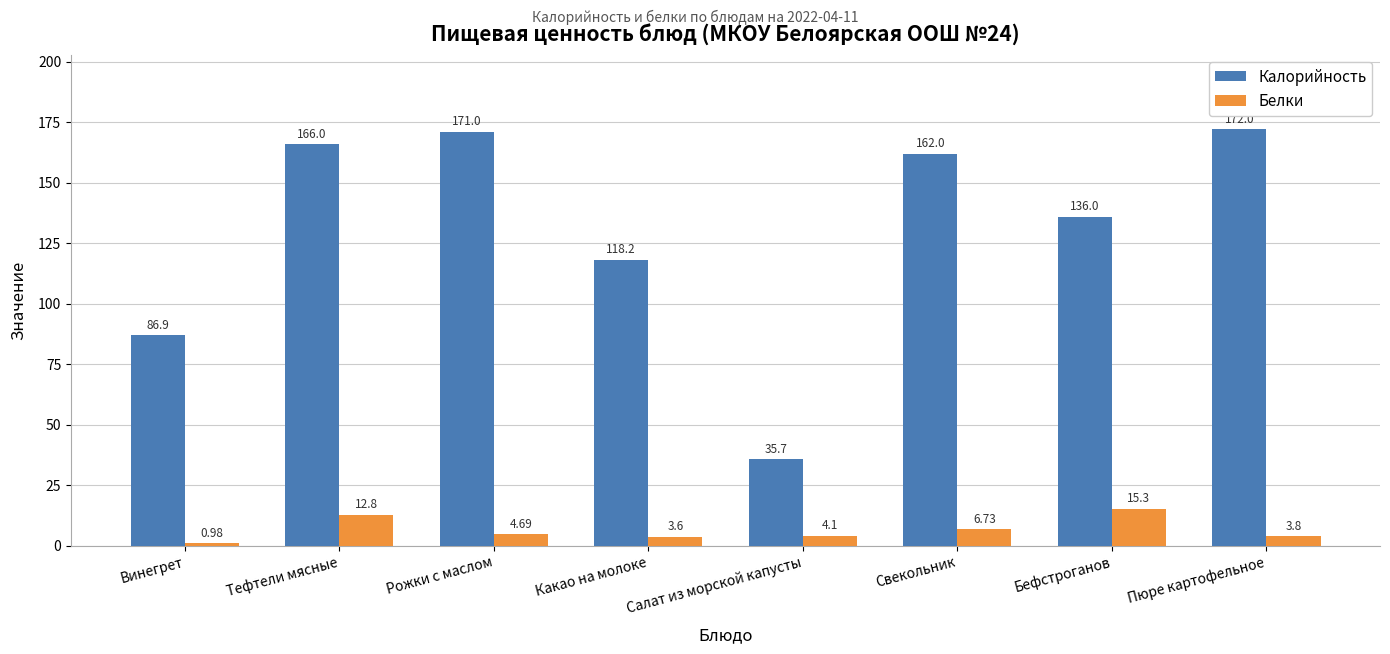

At which category is the sum across all series the highest?

Тефтели мясные